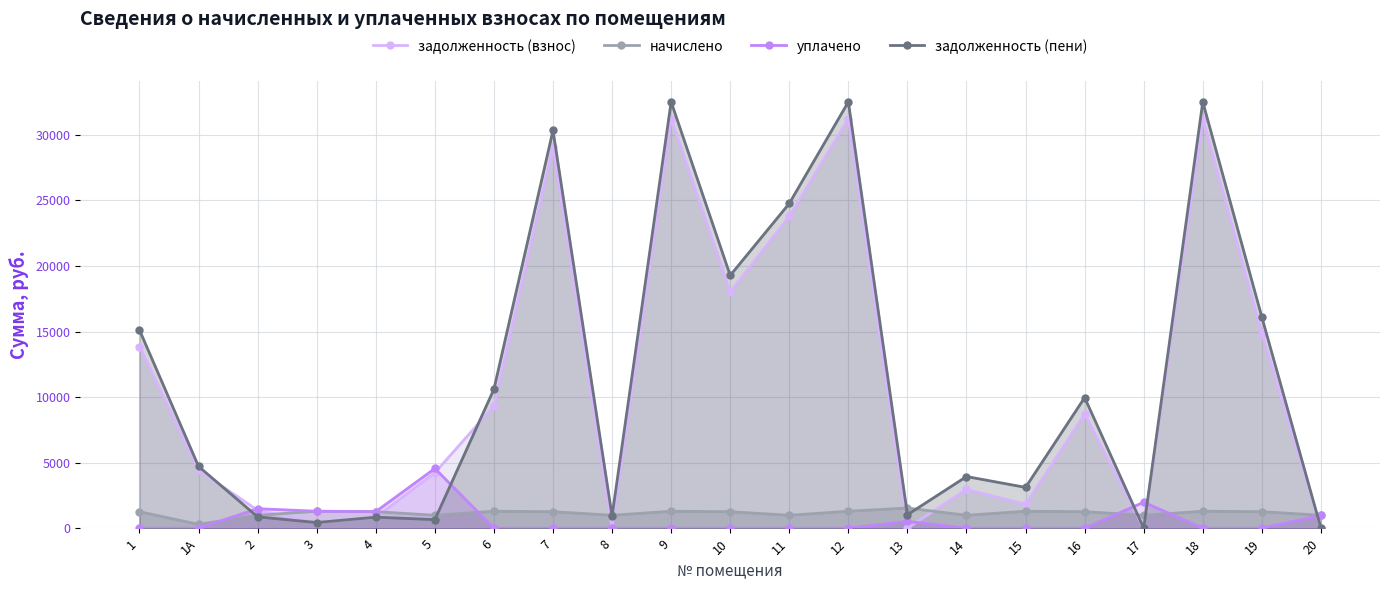

What are all the series names shown in the legend?

задолженность (взнос), начислено, уплачено, задолженность (пени)